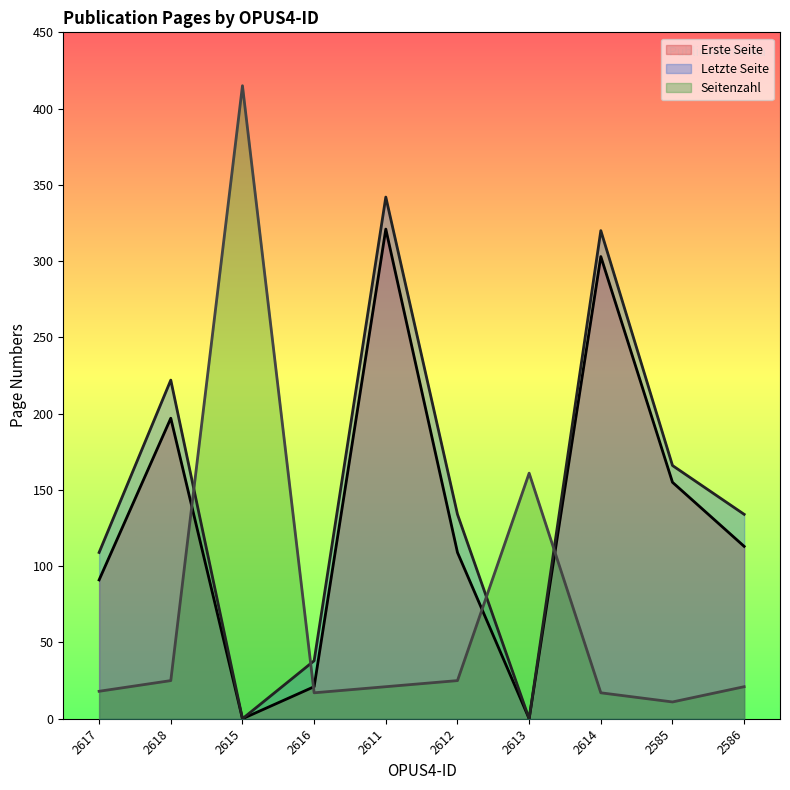

What position from the left is 2612?

6